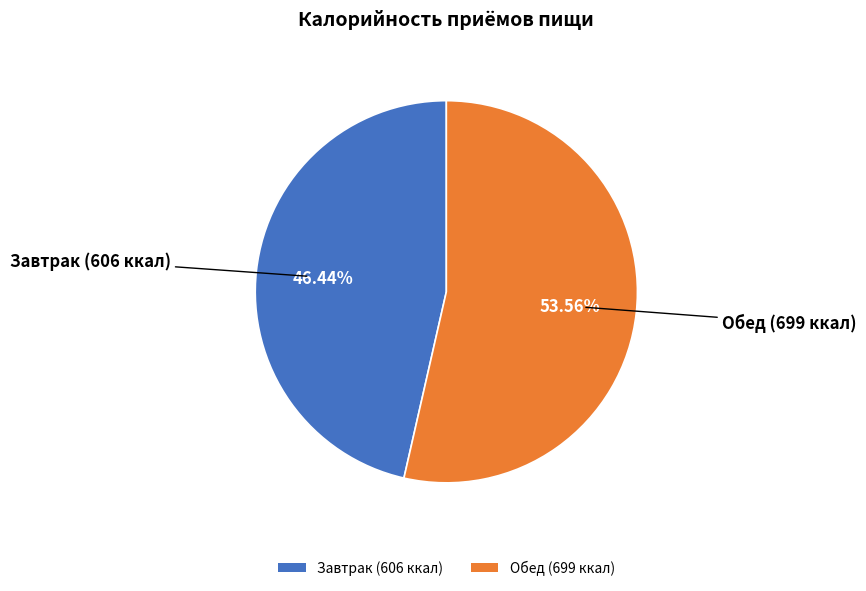

Which slice is the smallest?

Завтрак